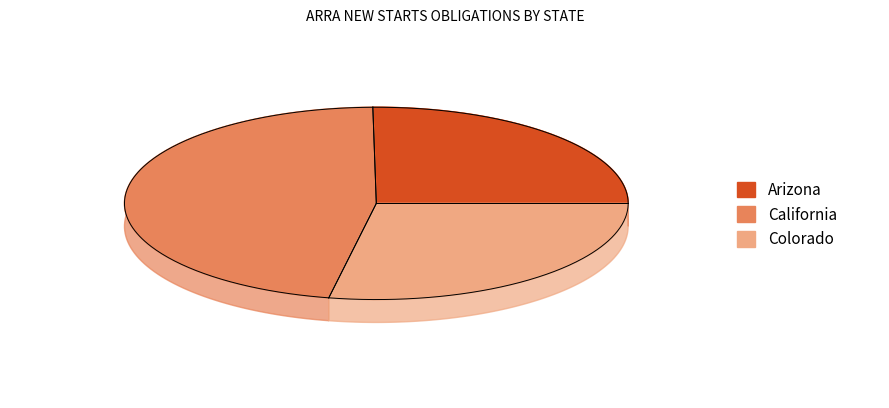

To the nearest percent, what portion does California represent?

47%